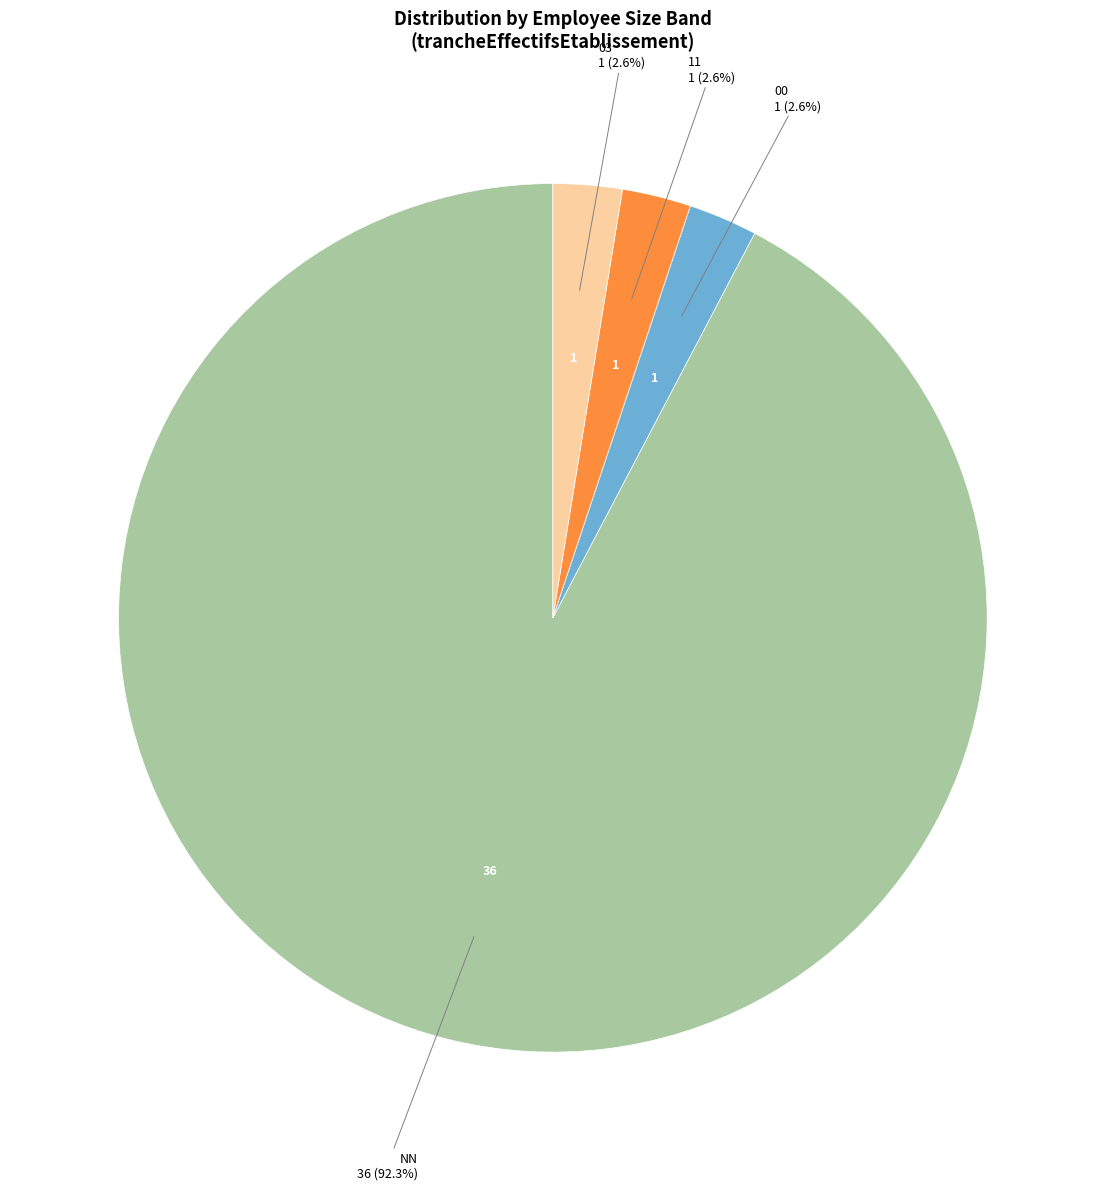

Is there a majority slice in this chart?

Yes